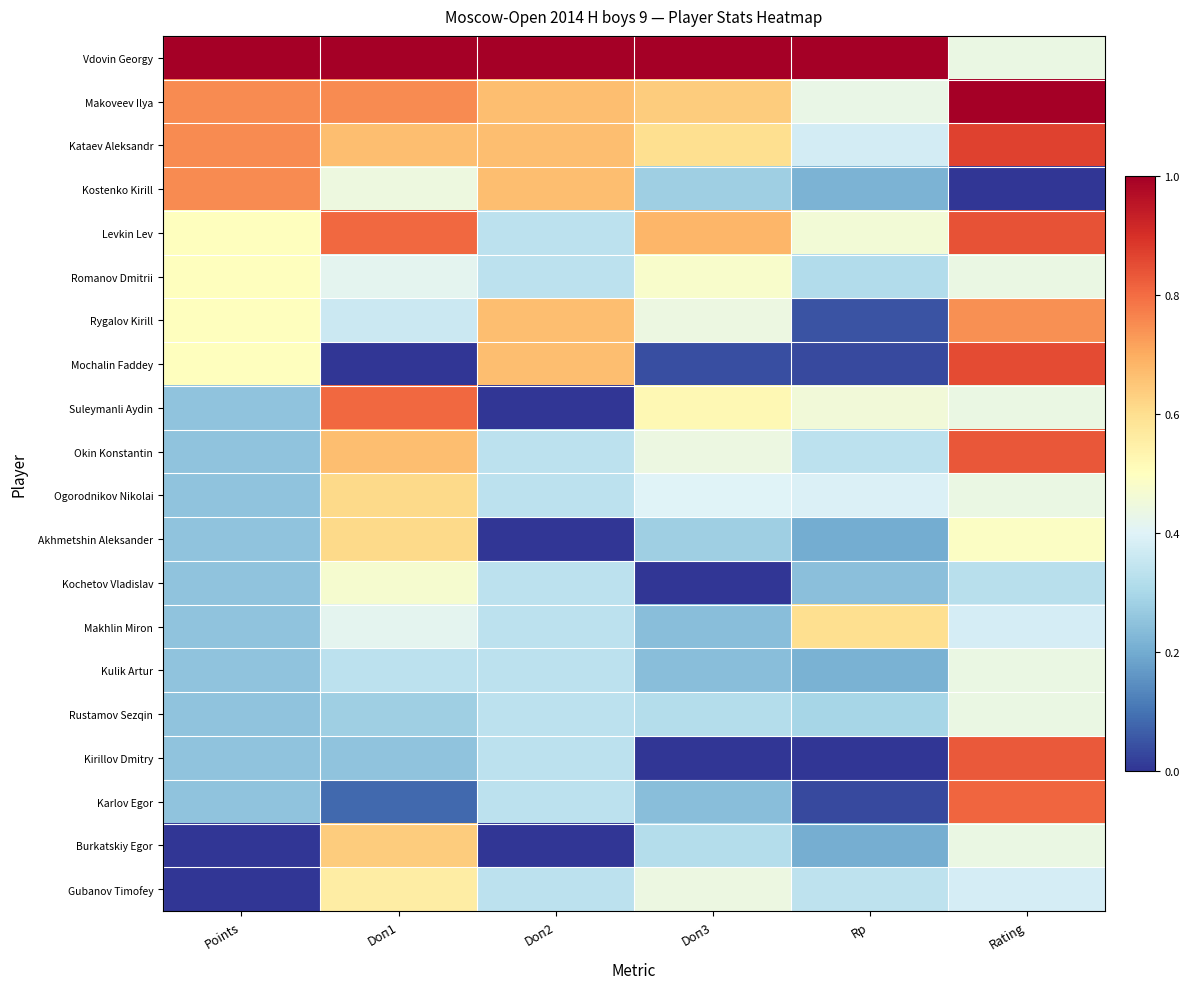

Between Doп3 and Doп1, which is larger?

Doп3